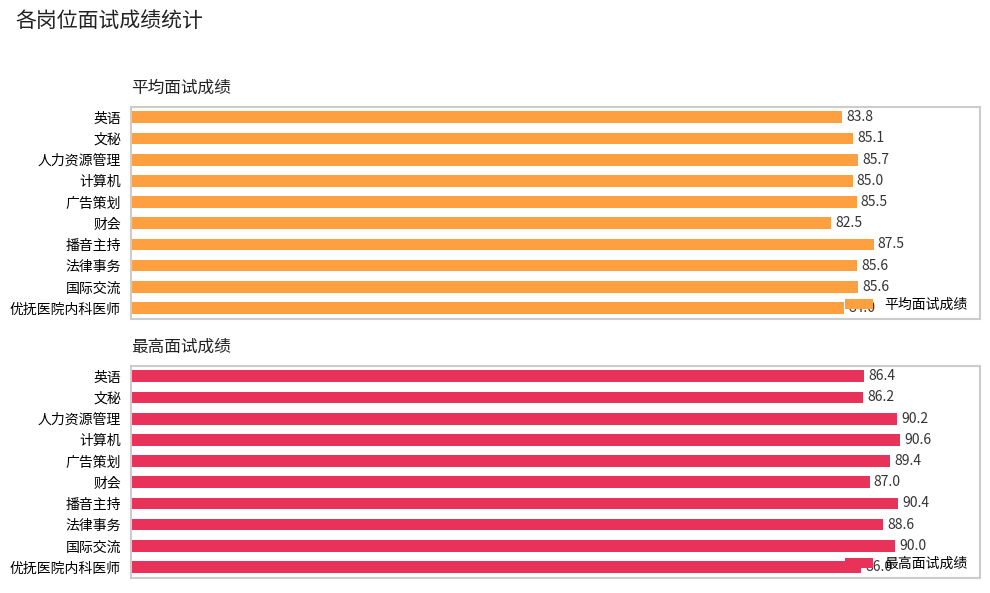

List the labels in order of 最高面试成绩 value, largest first.

计算机, 播音主持, 人力资源管理, 国际交流, 广告策划, 法律事务, 财会, 英语, 文秘, 优抚医院内科医师